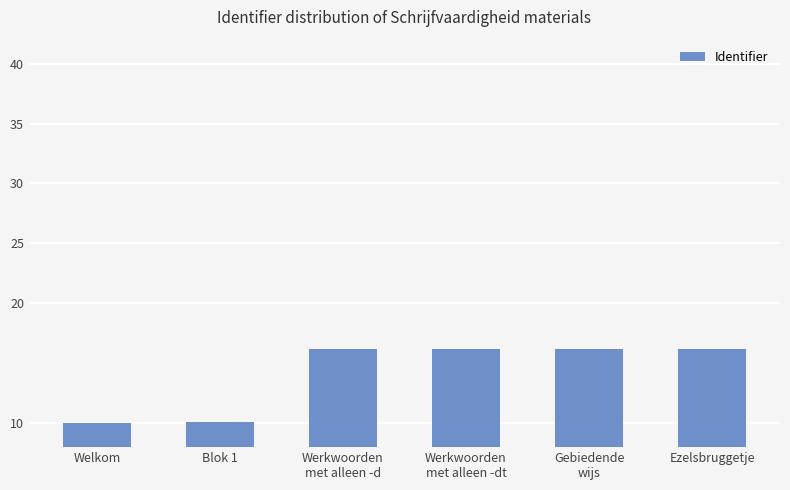

What position from the left is Werkwoorden
met alleen -dt?

4